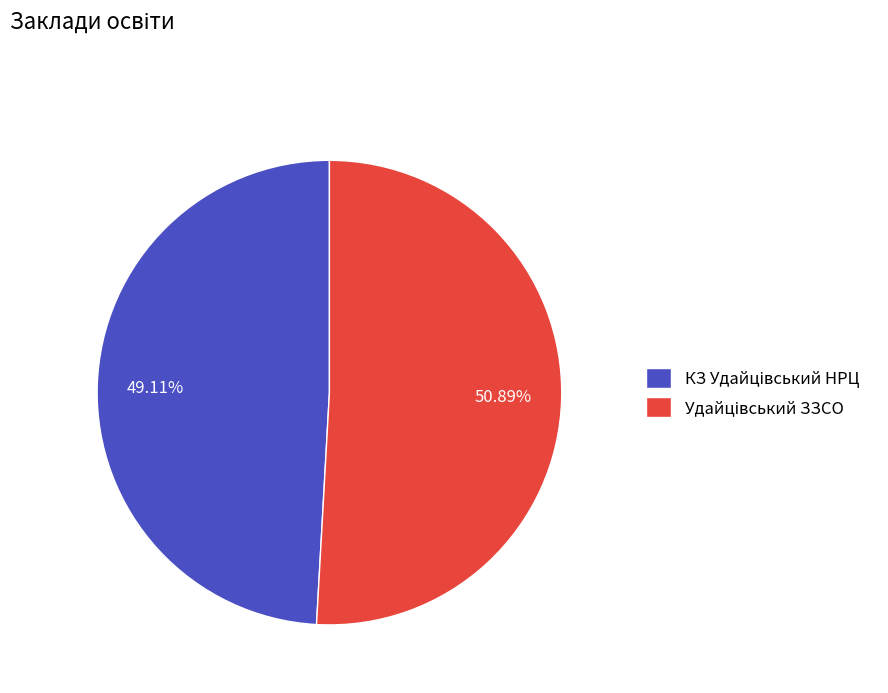

To the nearest percent, what is the difference between the КЗ Удайцівський НРЦ and Удайцівський ЗЗСО slice percentages?

2%